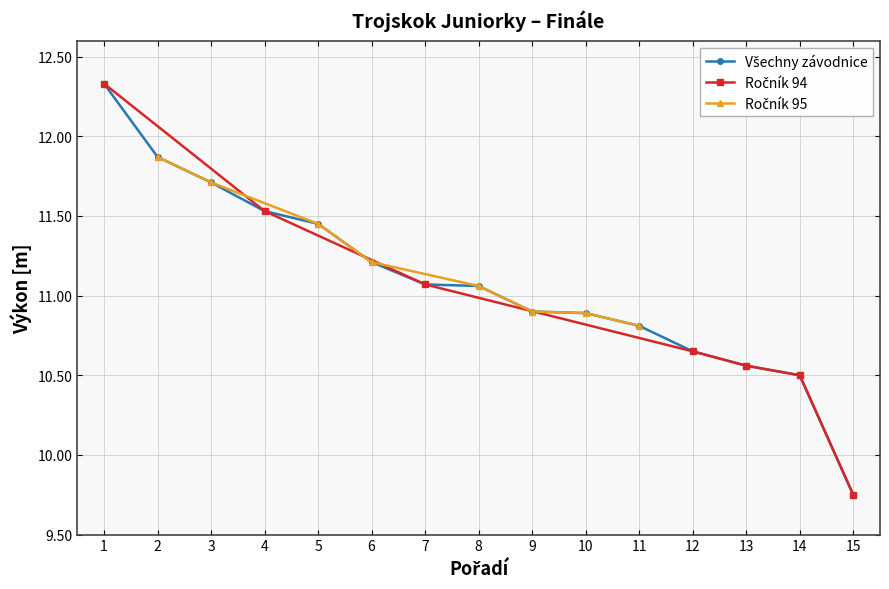

List the labels in order of value, largest first.

1, 2, 3, 4, 5, 6, 7, 8, 9, 10, 11, 12, 13, 14, 15